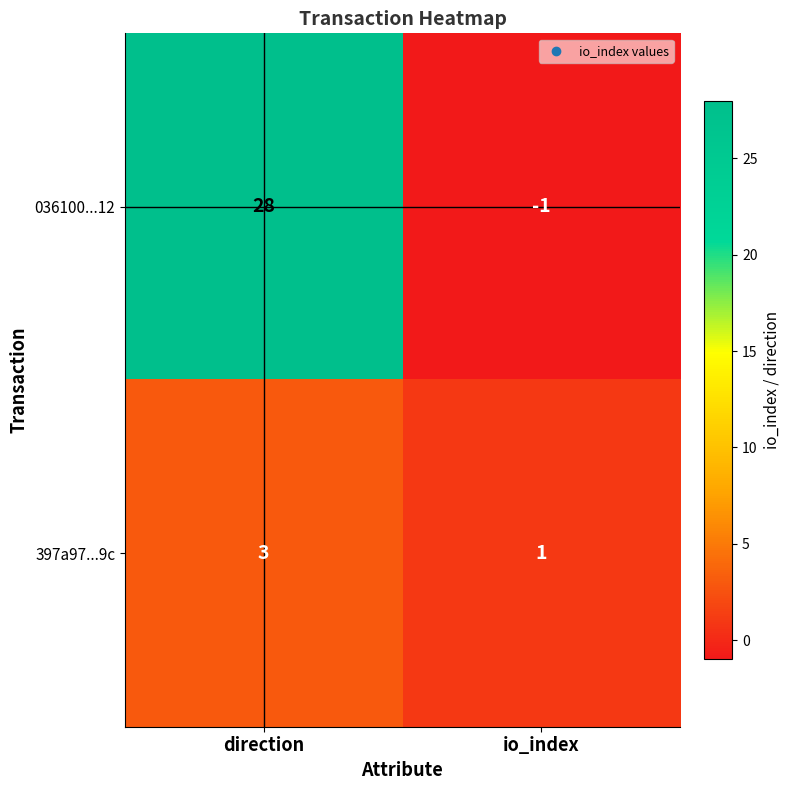

Is it true that 397a97...9c equals 3 at direction?

True